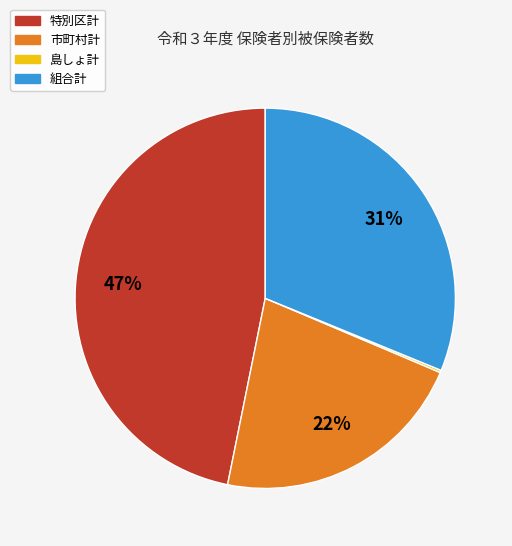

Between 特別区計 and 組合計, which is larger?

特別区計